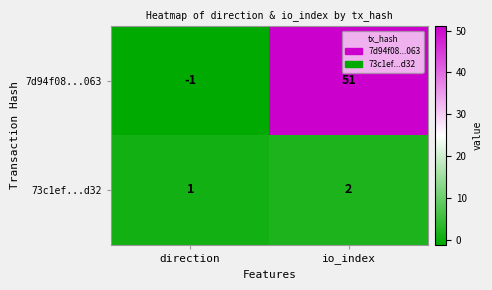

What is the sum of all 7d94f08...063 values?

50